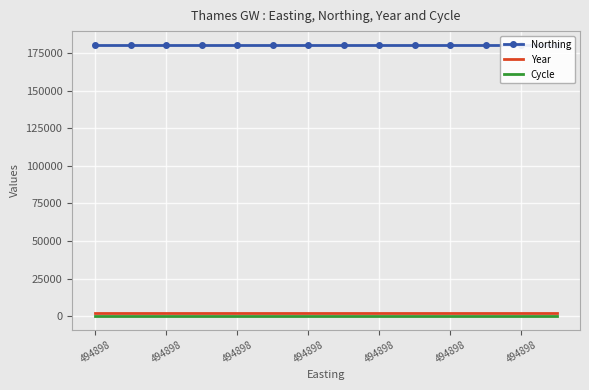

How many distinct data groups are displayed?

3